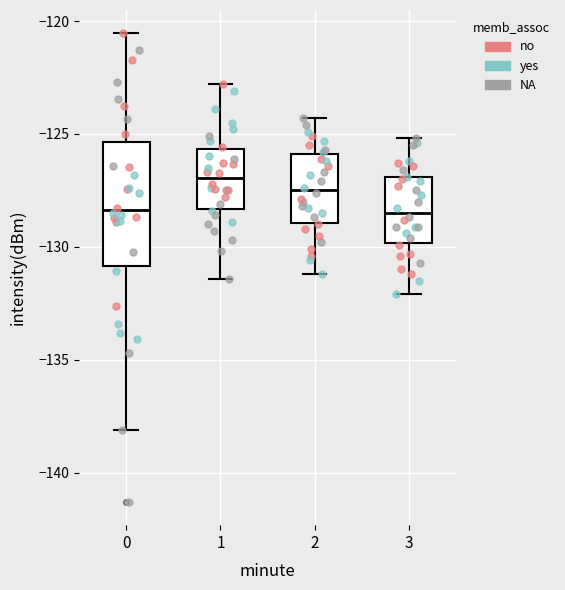

Reading left to right, transcribe this box plot: for each box, give where its median line is, the range the box spans, and where its two whiskers end, as read against the y-axis. The values are not printed on the chart, so give them approximately, as read against the axis.

0: median -128.5, box -131.0 to -125.5, whiskers -138.0 to -120.5
1: median -127.0, box -128.5 to -125.5, whiskers -131.5 to -123.0
2: median -127.5, box -129.0 to -126.0, whiskers -131.0 to -124.5
3: median -128.5, box -130.0 to -127.0, whiskers -132.0 to -125.0